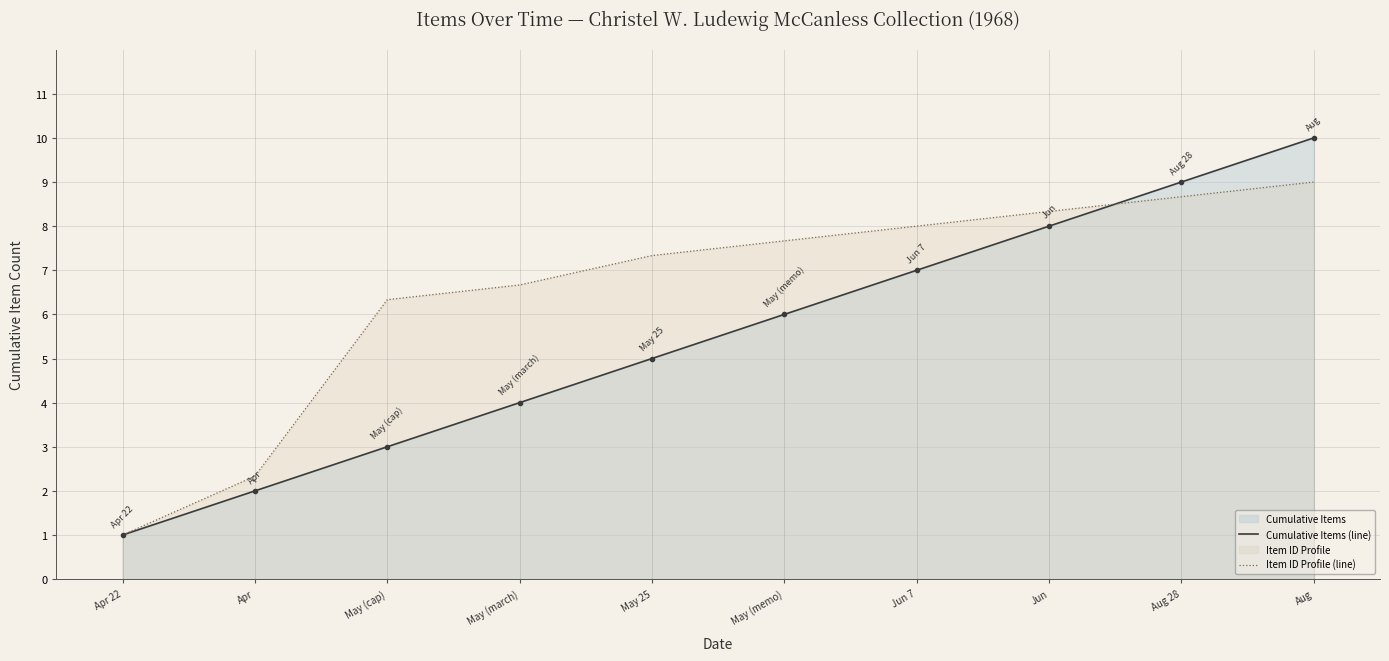

How many values in the Cumulative Items (line) series are below 6?

5